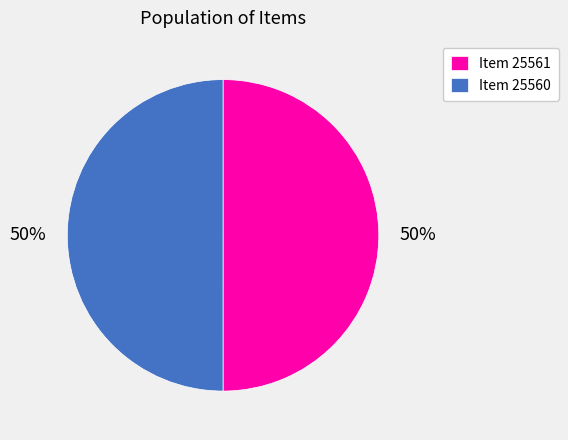

To the nearest percent, what is the combined percentage of Item 25561 and Item 25560?

100%